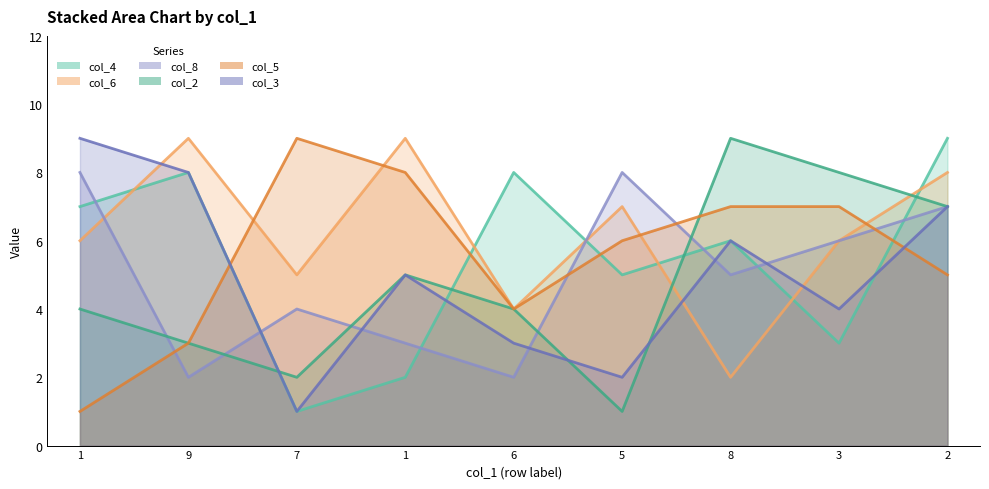

How many values in the col_4 series exceed 6?

4